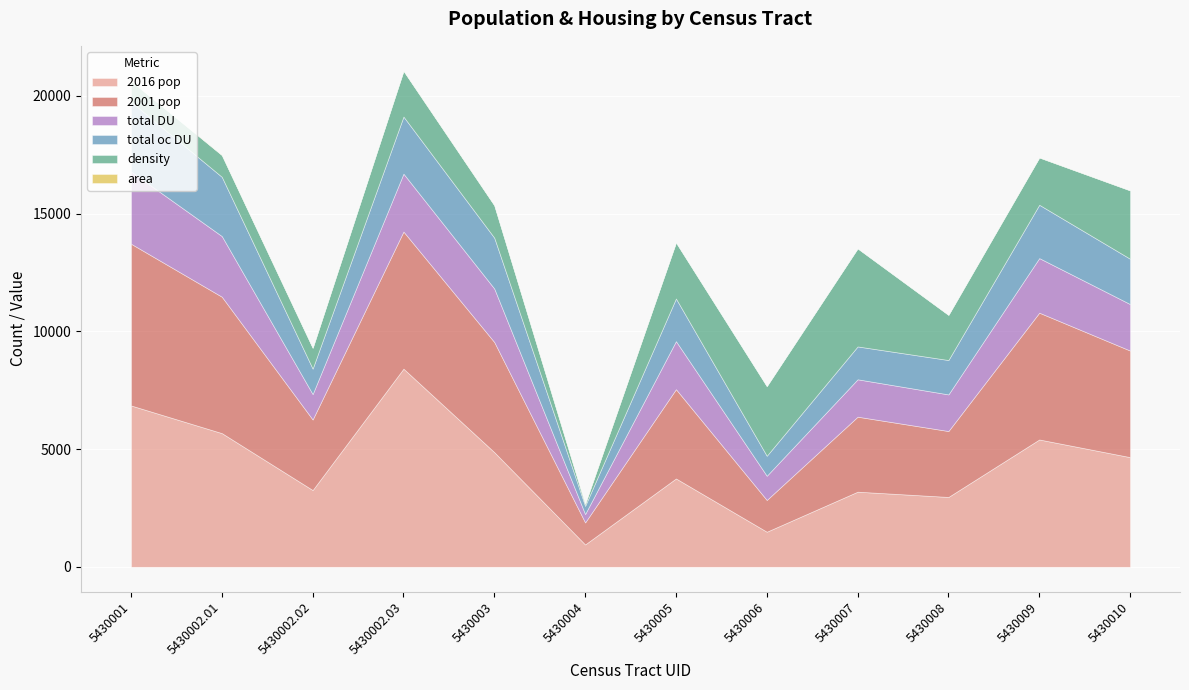

What is the maximum value shown in the chart?

8413.0